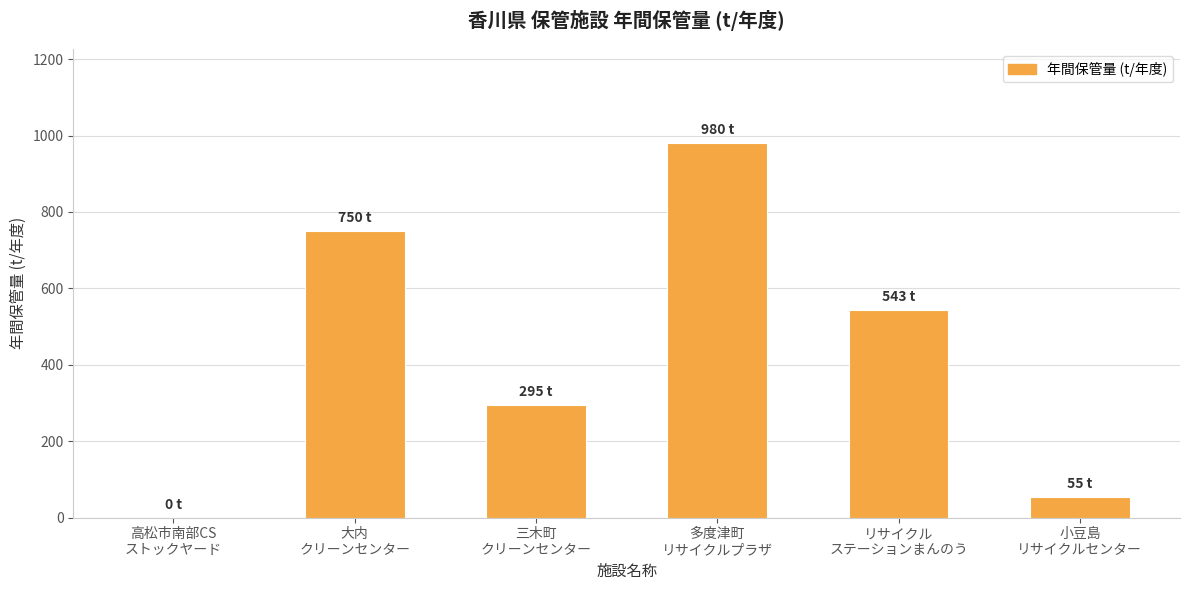

What is the sum of all values?

2623